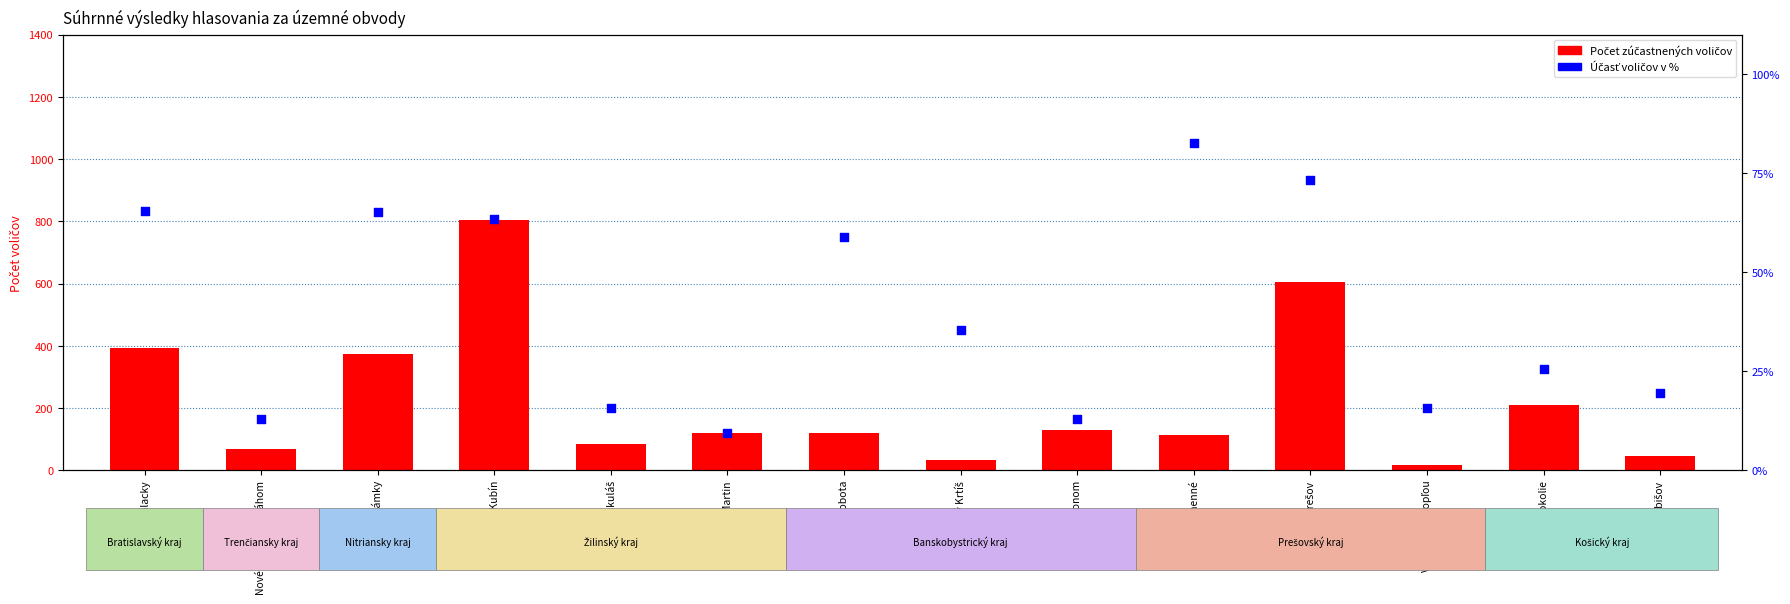

Which series contains the lowest Y value?

Účasť voličov v %